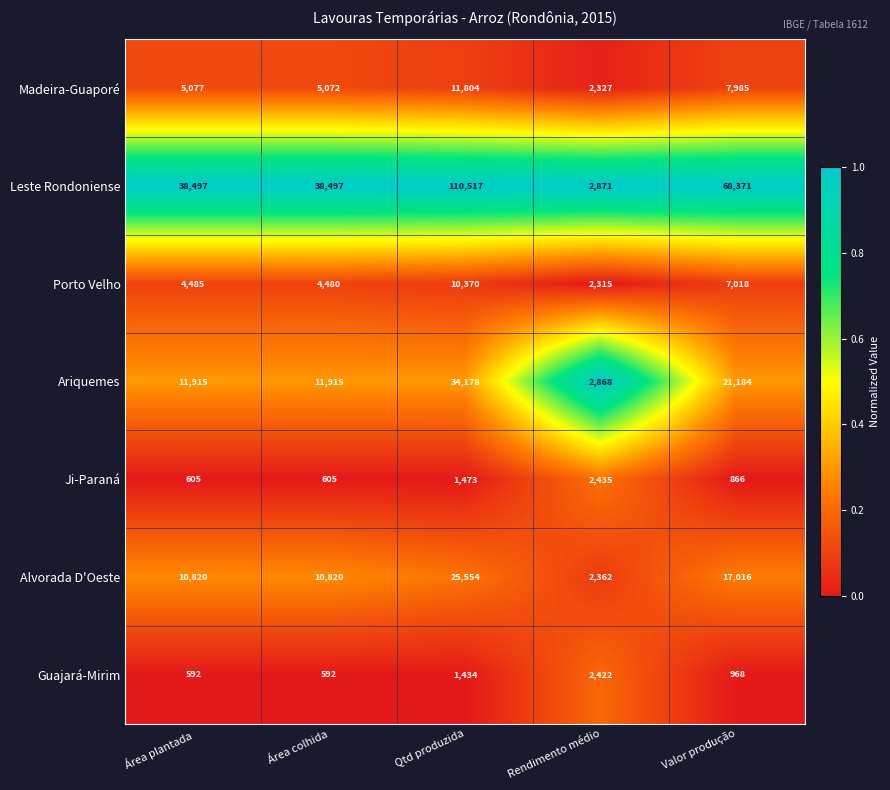

What is the total value across all series at Área colhida?

71981